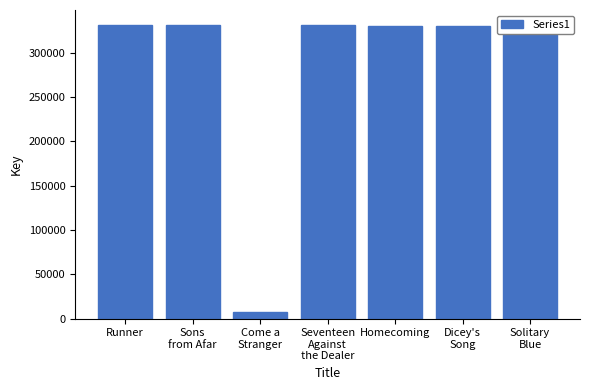

What is the minimum value shown in the chart?

7622